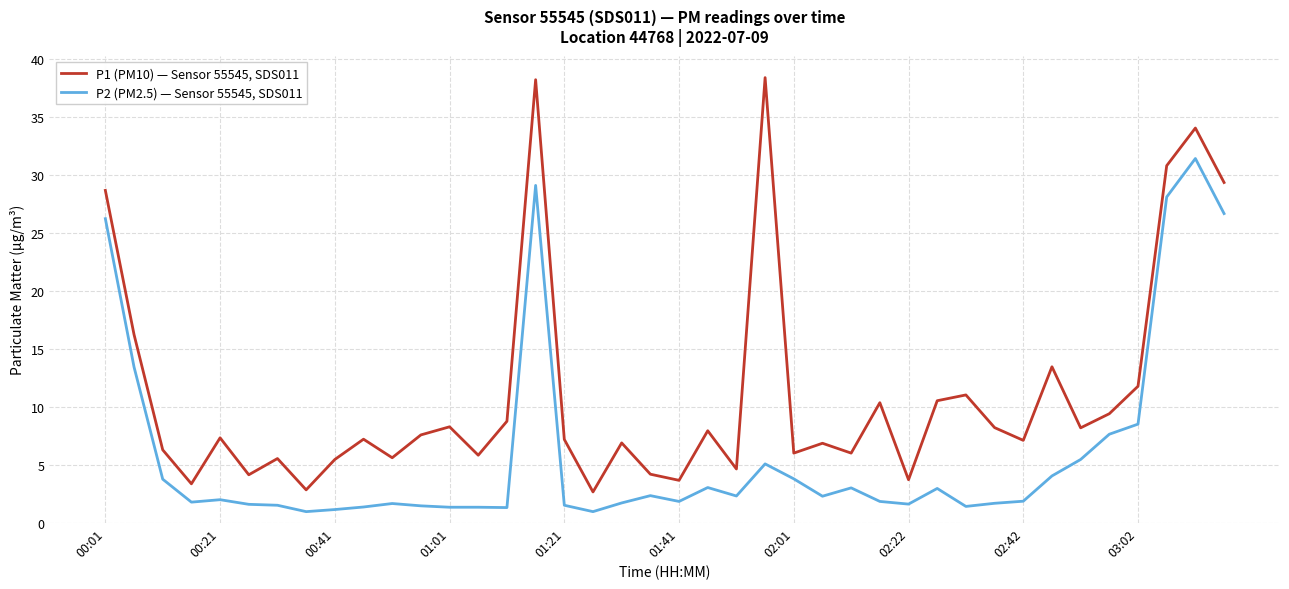

What is the difference between the maximum and minimum values in the P2 (PM2.5) — Sensor 55545, SDS011 series?

30.5